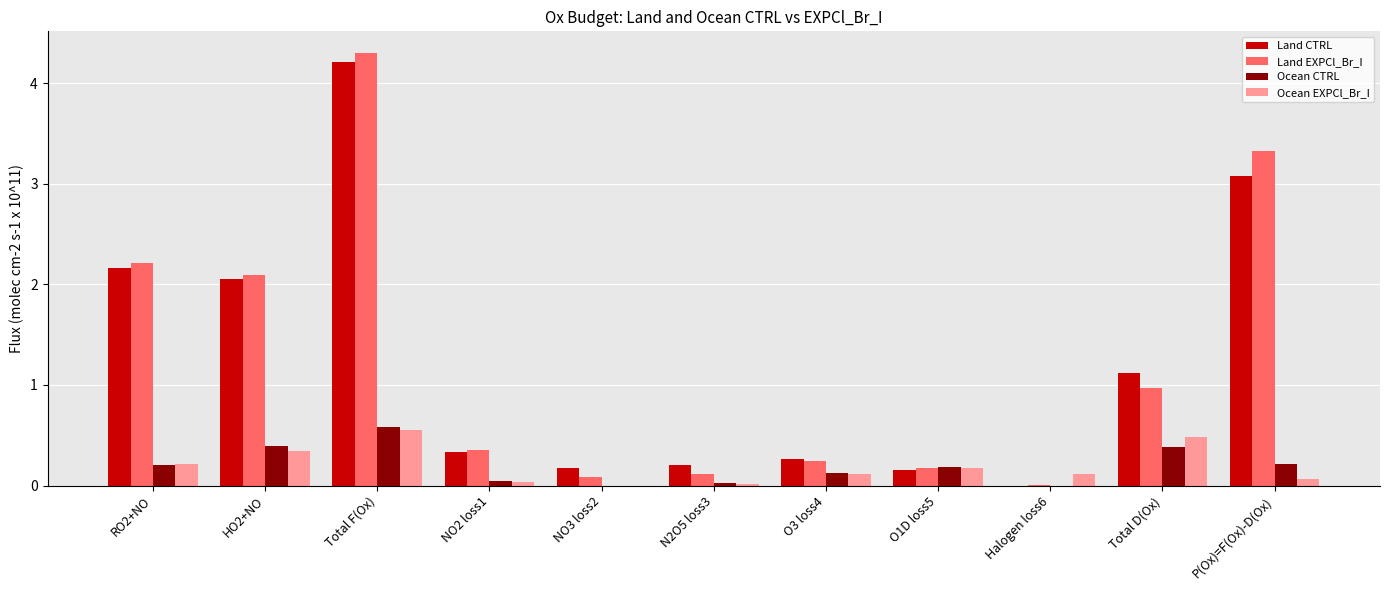

At which category is the sum across all series the highest?

Total F(Ox)